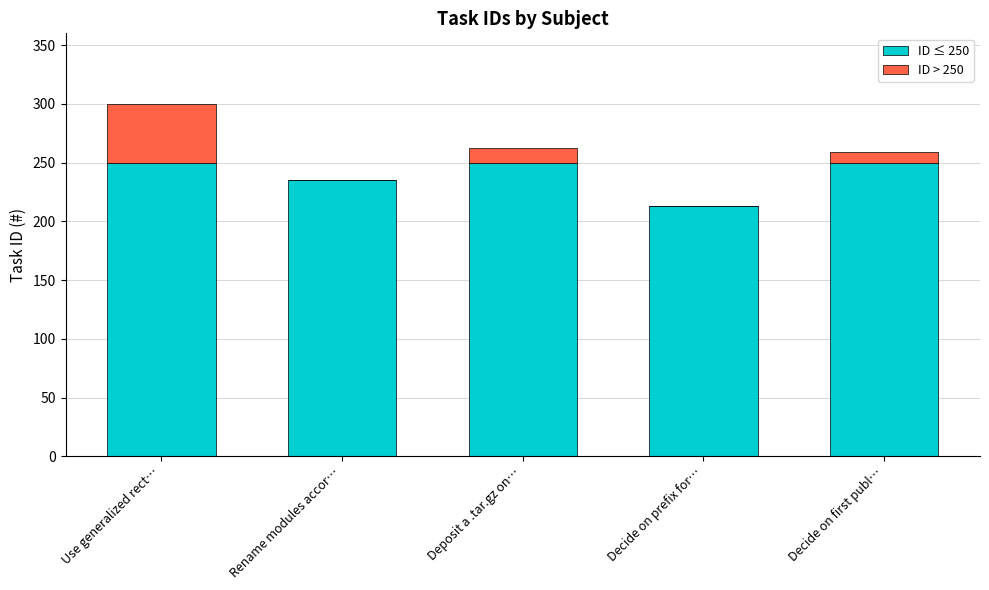

What is the total value across all series at Decide on prefix for…?

213